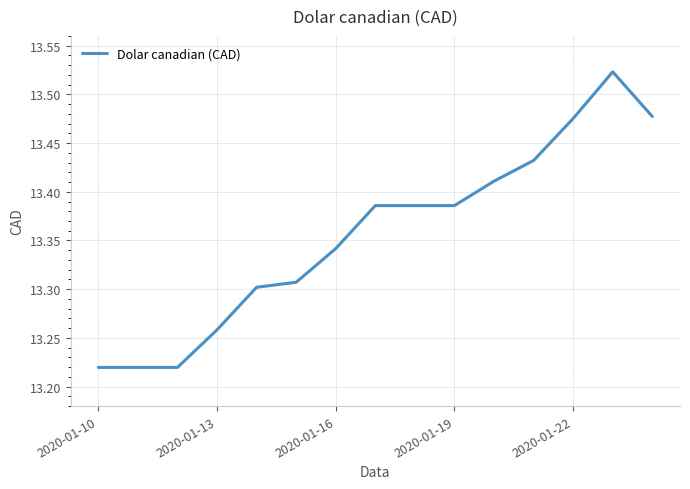

What is the difference between the maximum and minimum values?

0.3